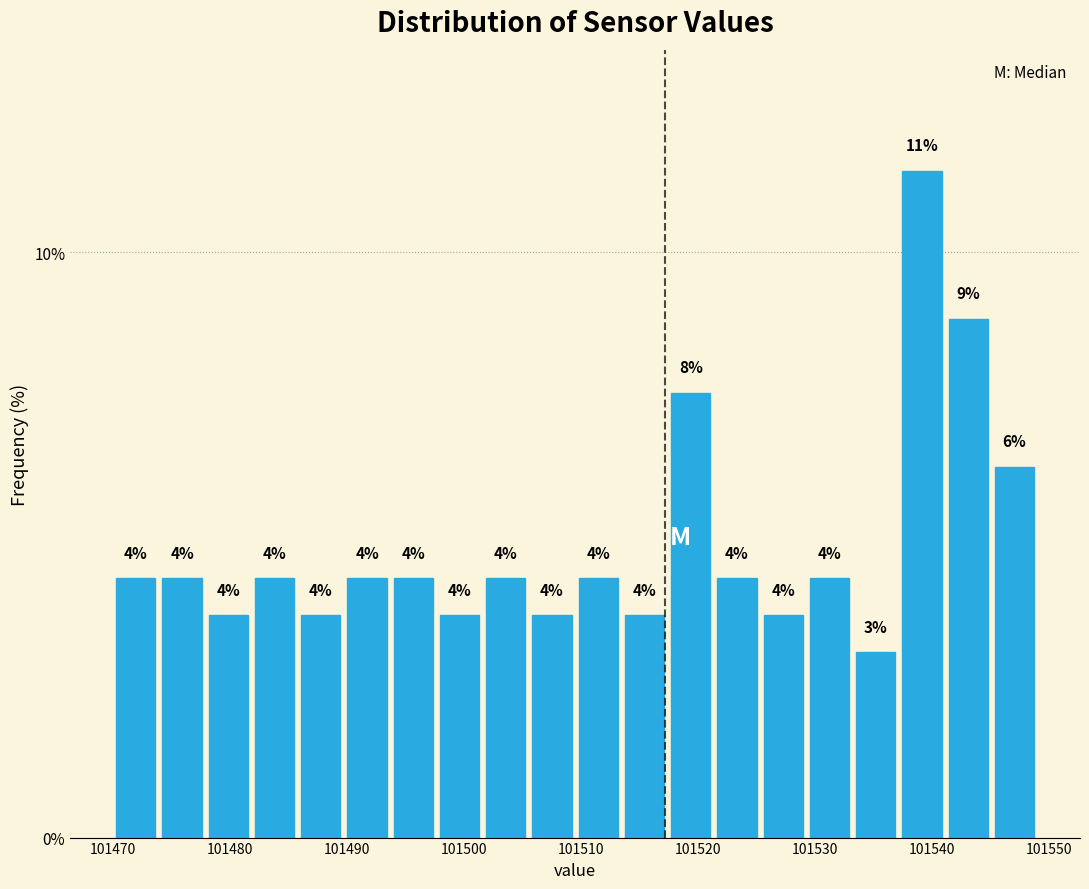

Around what value on the x-axis is the tallest bar? Give the approximate position of its centre, as read against the axis.

101539